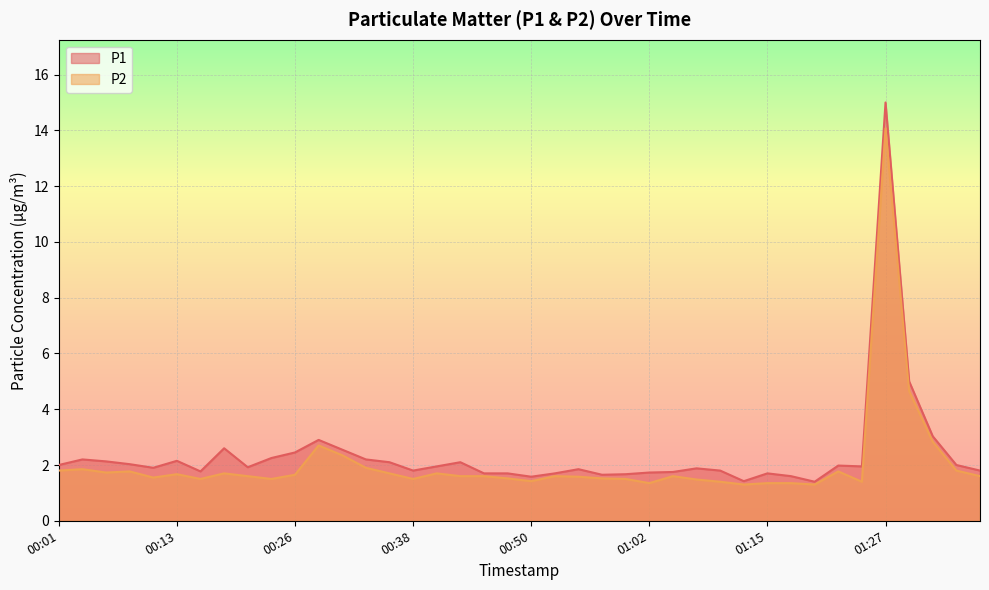

How many interior local valleys does the P1 series have?

9